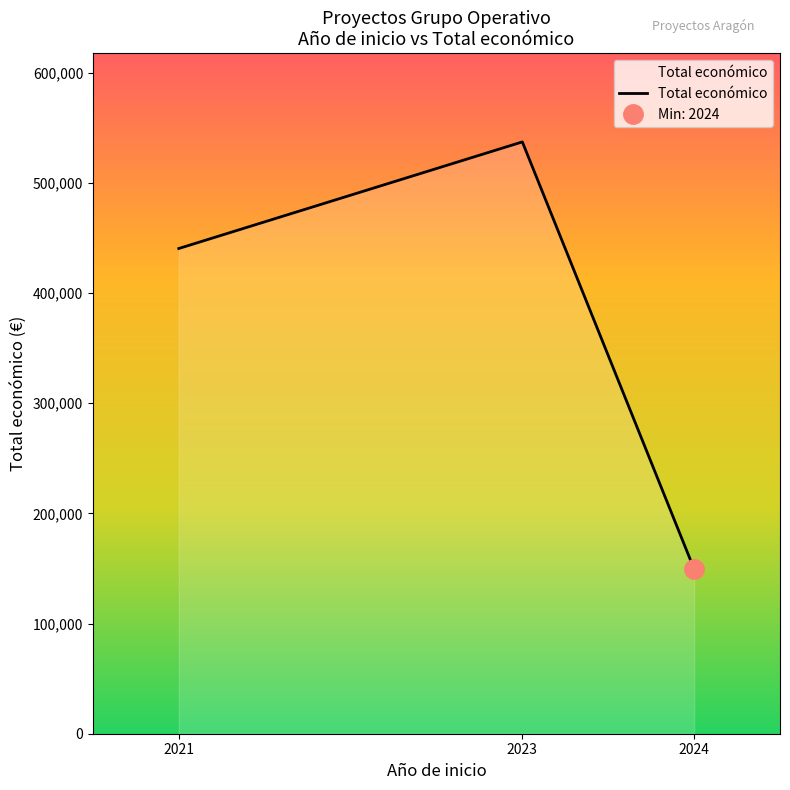

The value of Total económico at 2024 is 149400. True or false?

True